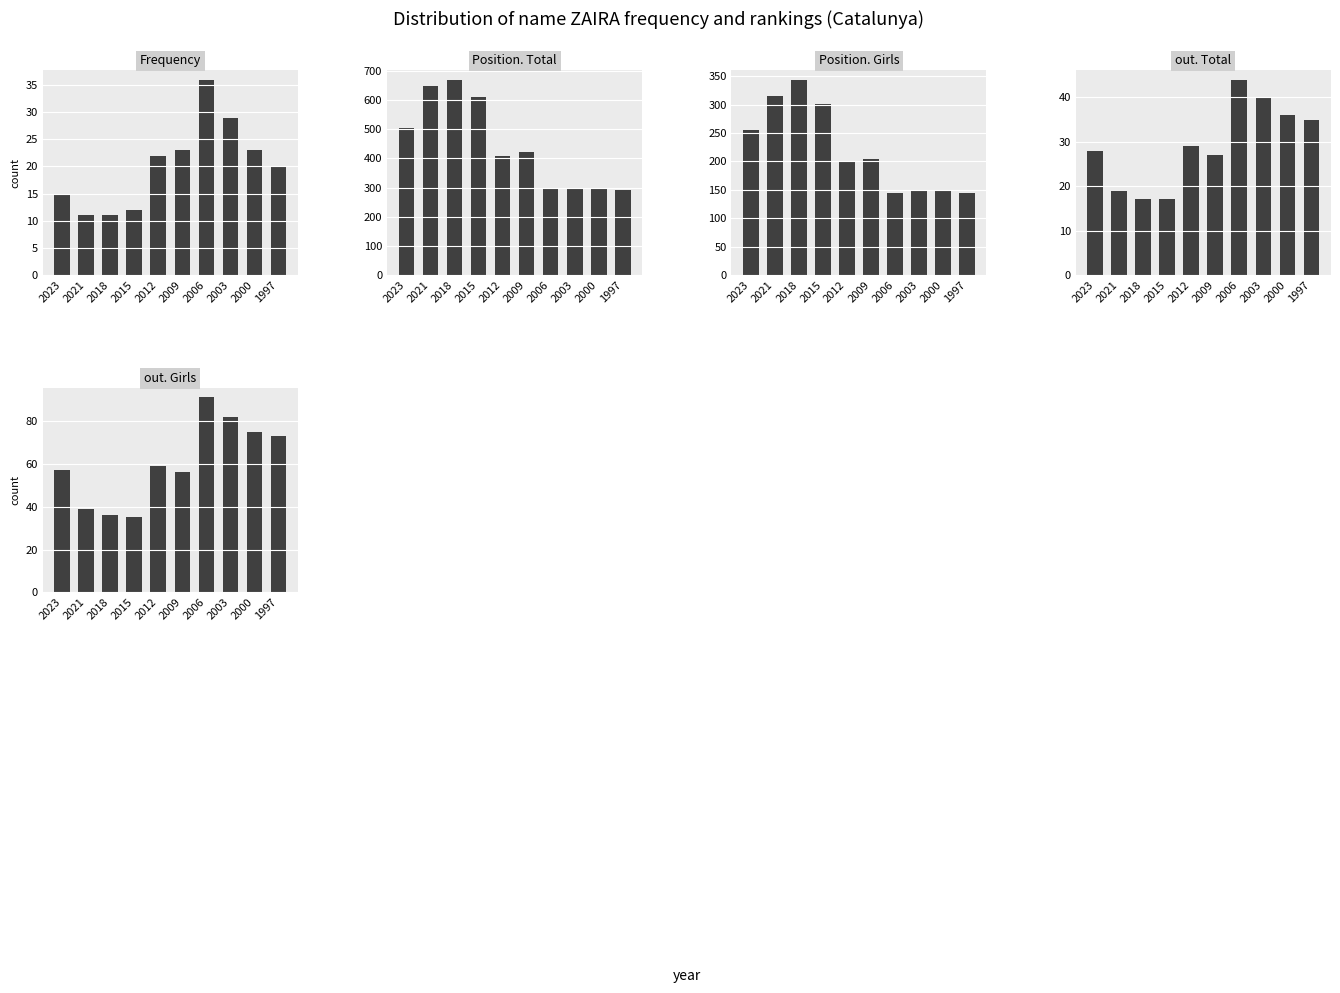

What is the value of the out. Total bar at the 6th from the left?

27